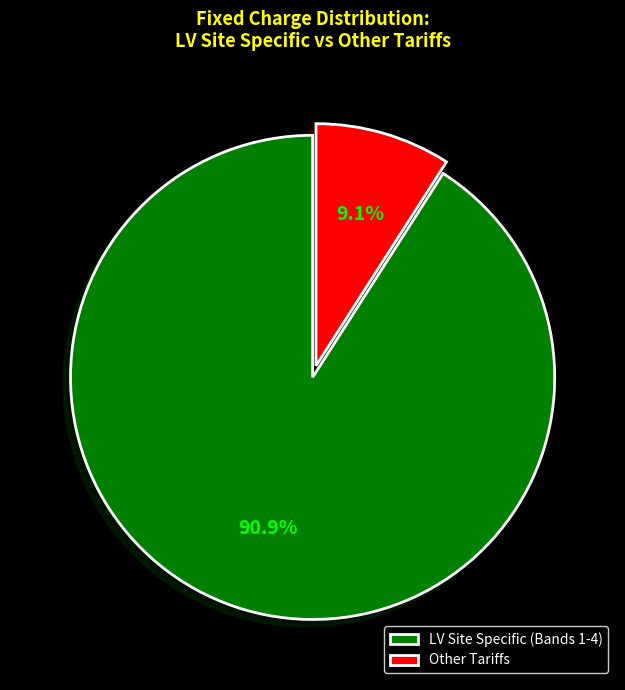

Which slice is the smallest?

Other Tariffs